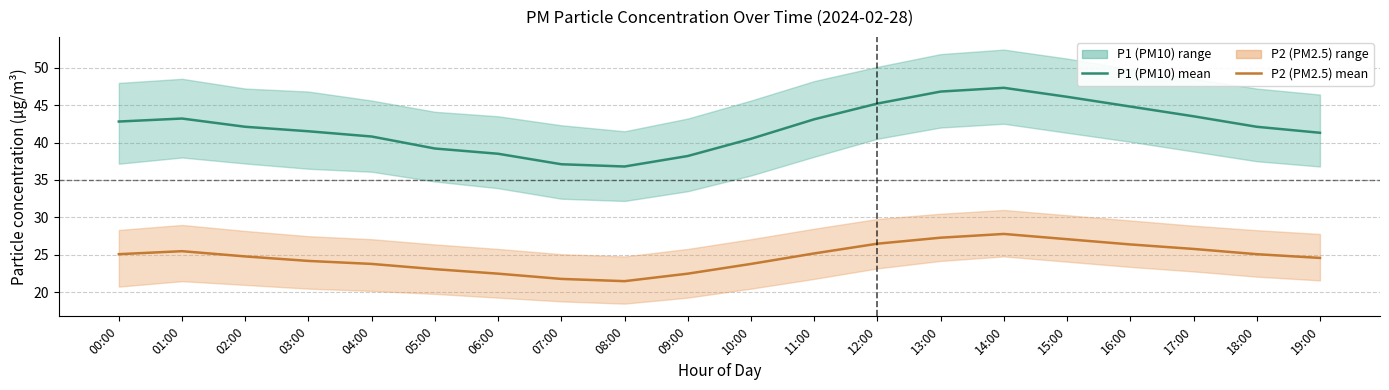

What is the difference between the maximum and second lowest values in the P1 (PM10) mean series?

10.2